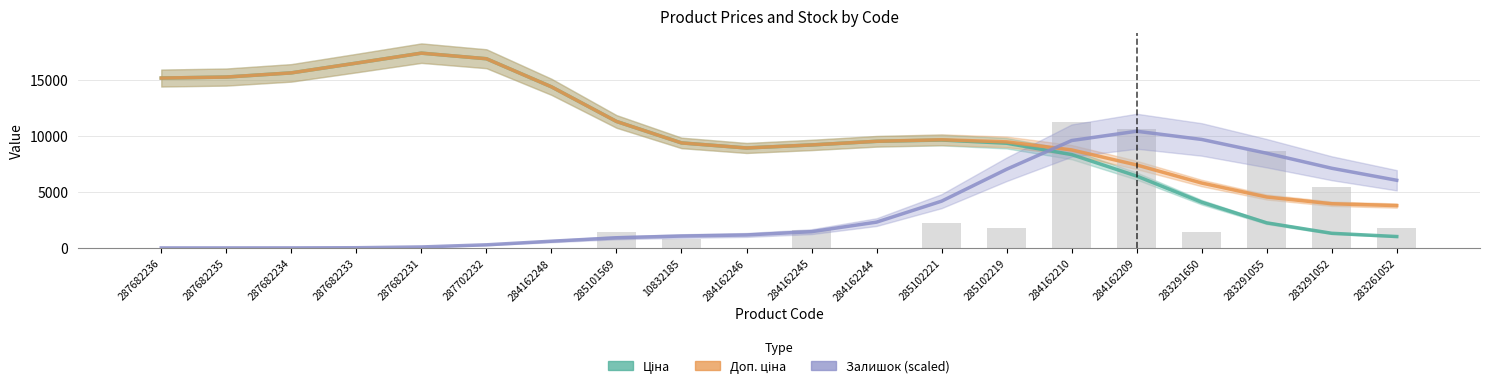

What is the sum of all Залишок (scaled) values?

70200.0